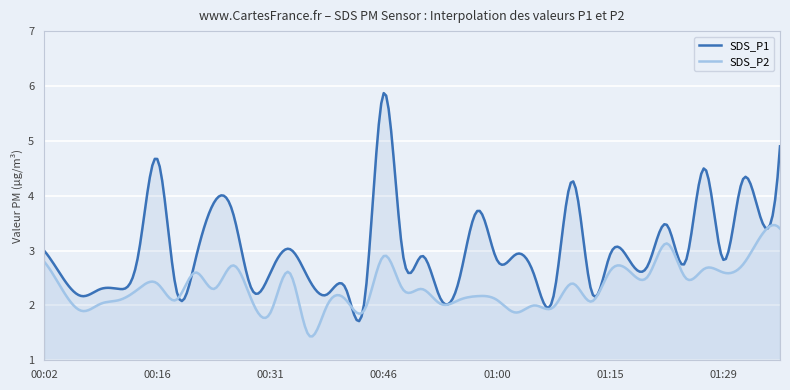

Which category has the lowest value in the SDS_P1 series?

00:43